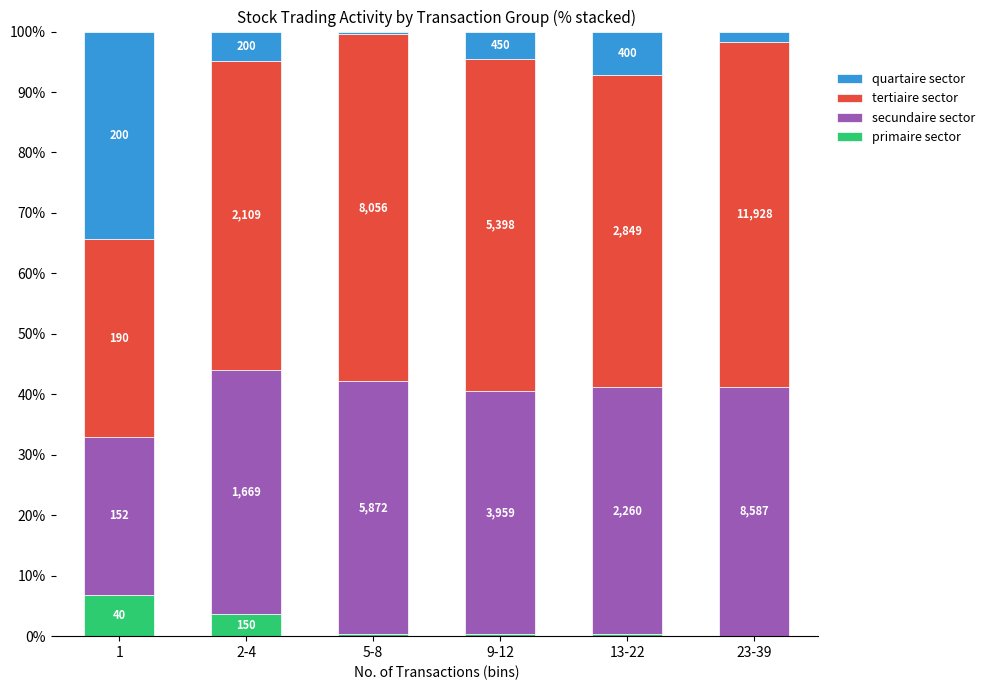

At how many categories does at least one series exceed 57?

2